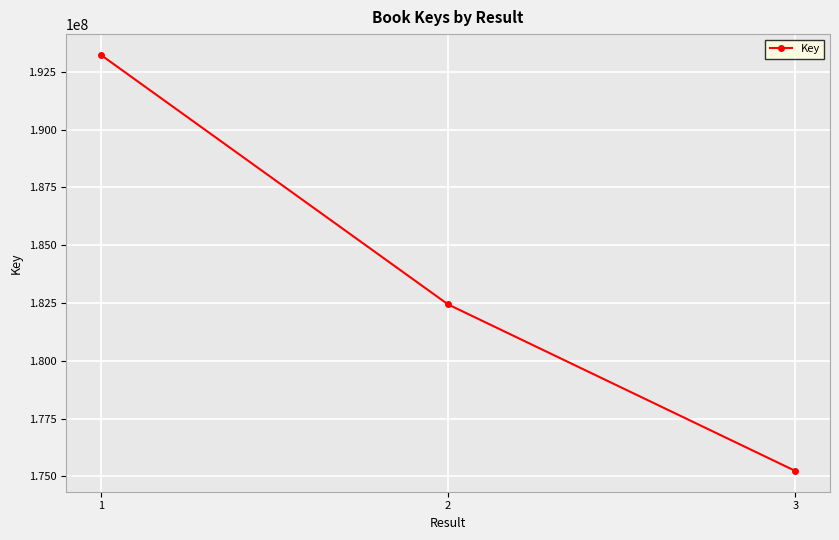

True or false: the data shows 59961831 at 3.

False